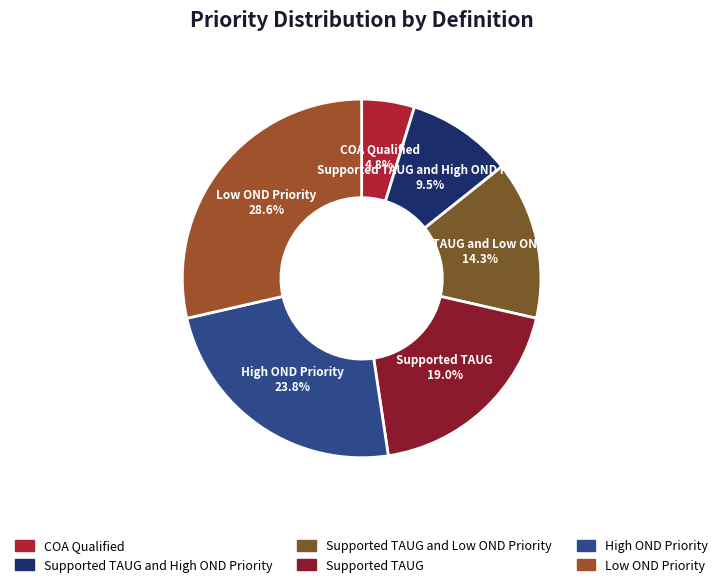

How many slices are in this pie chart?

6